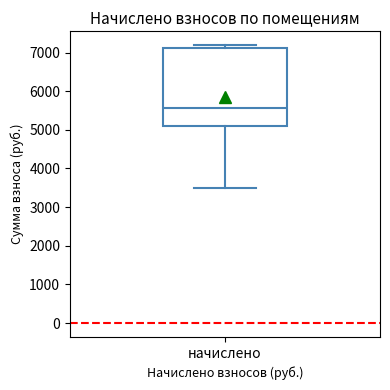

Transcribe this box plot: give where the median line is, the range the box spans, and where the two whiskers end, as read against the y-axis. The values are not printed on the chart, so give them approximately, as read against the axis.

median 5600, box 5100 to 7100, whiskers 3500 to 7200